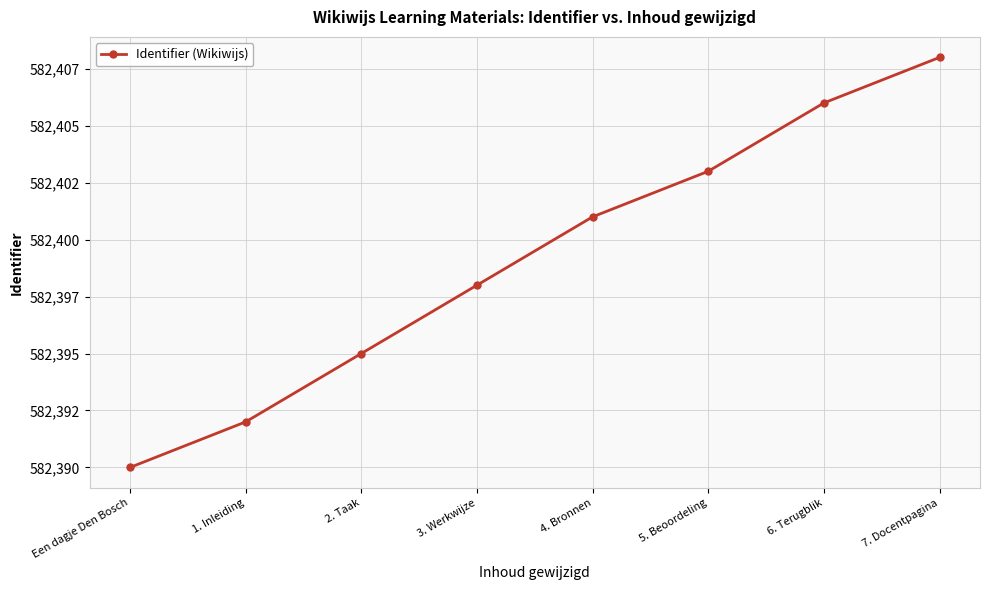

Reading left to right, extract all data points from this chart.

Een dagje Den Bosch=582390	1. Inleiding=582392	2. Taak=582395	3. Werkwijze=582398	4. Bronnen=582401	5. Beoordeling=582403	6. Terugblik=582406	7. Docentpagina=582408